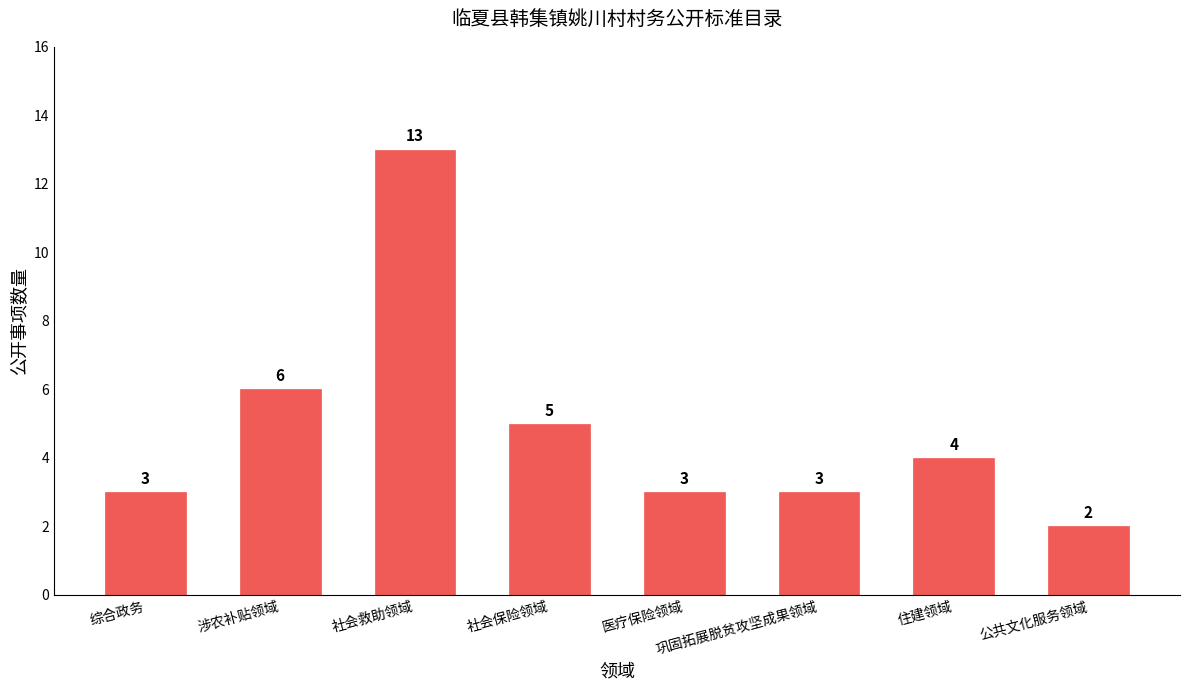

What is the sum of all values?

39